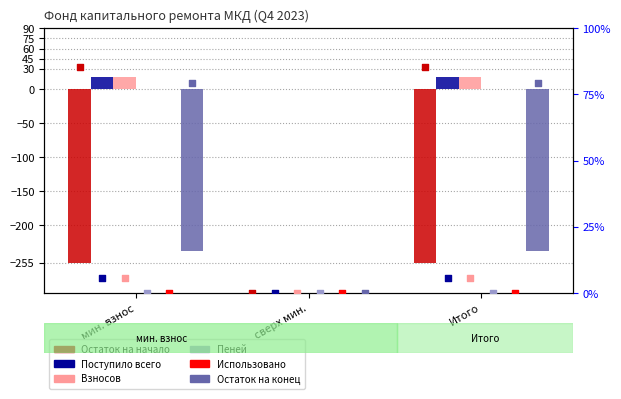

Is the value of Взносов at сверх мин. greater than the value of Остаток на начало at мин. взнос?

Yes